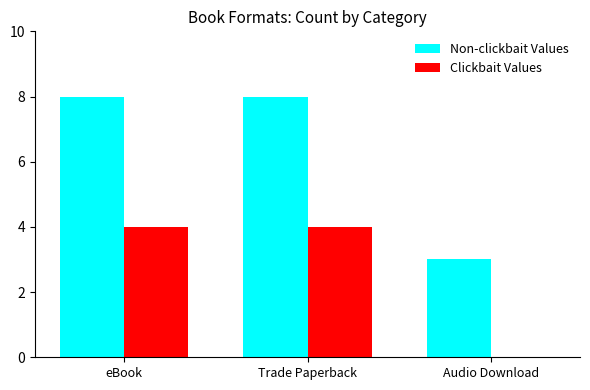

Read the Clickbait Values value at eBook.

4